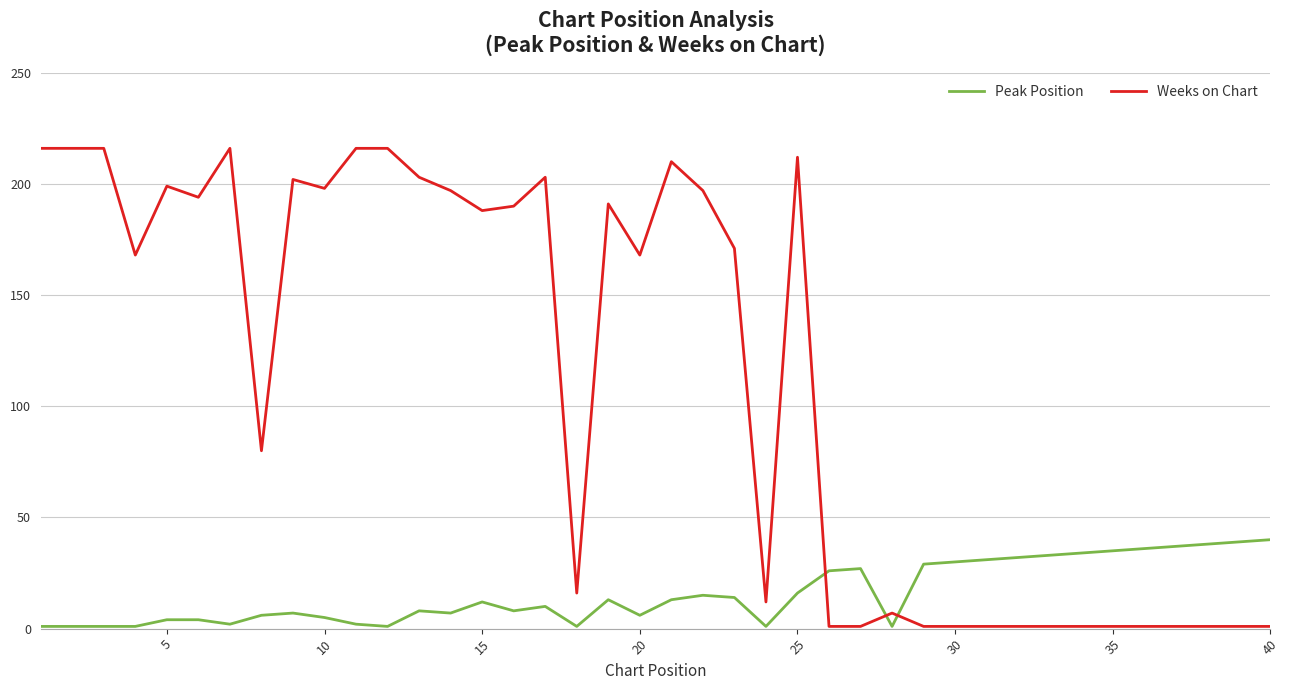

Which series has the widest spread of values?

Weeks on Chart